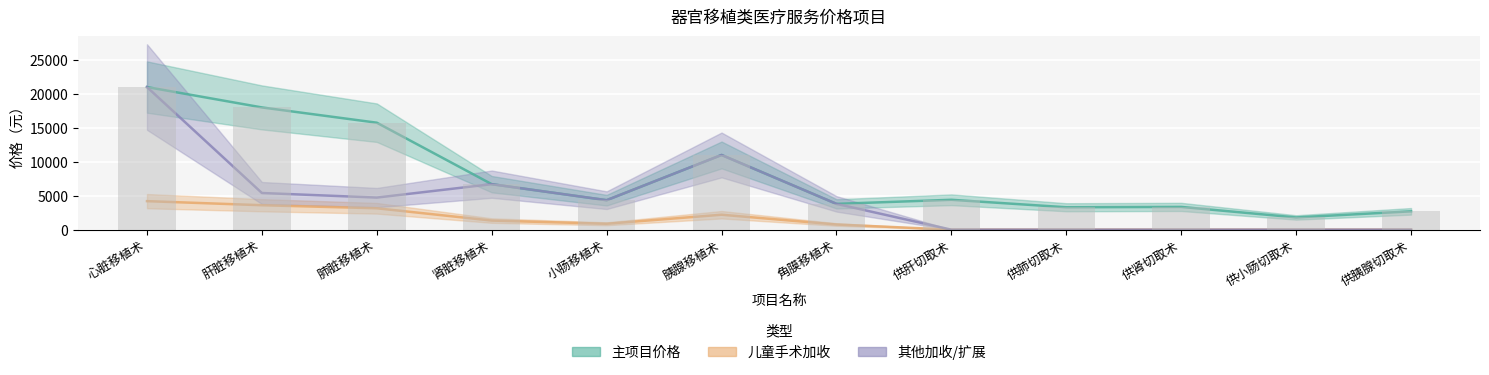

True or false: 儿童手术加收 has a value of 3600 at 肝脏移植术.

True